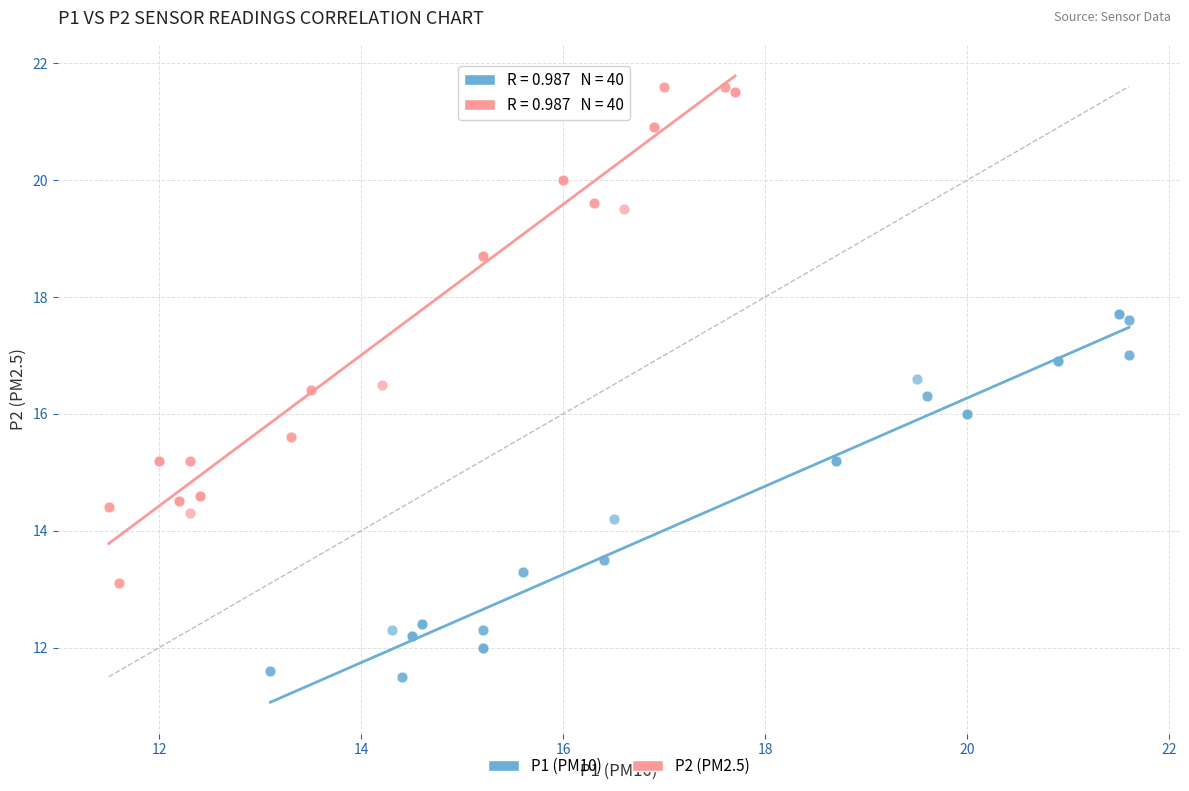

Which series reaches the minimum Y coordinate?

P1 (PM10)